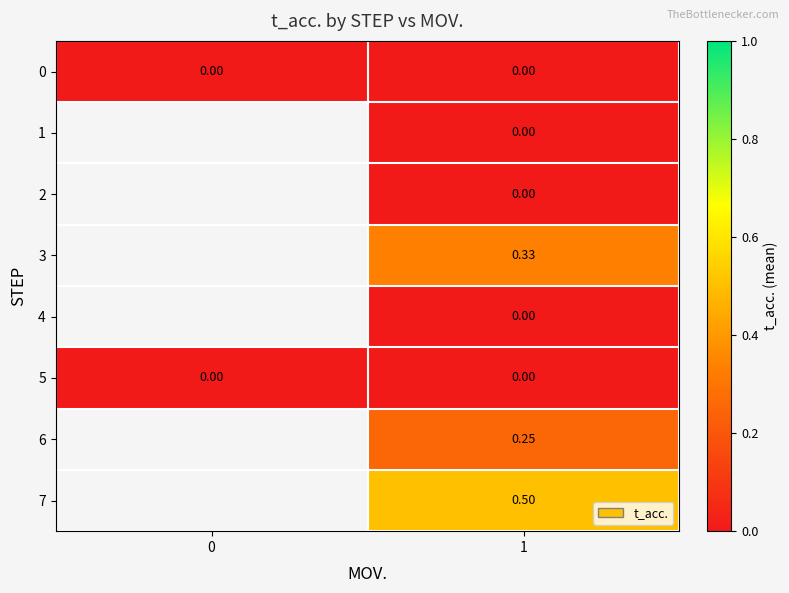

Between 1 and 0, which is larger?

1